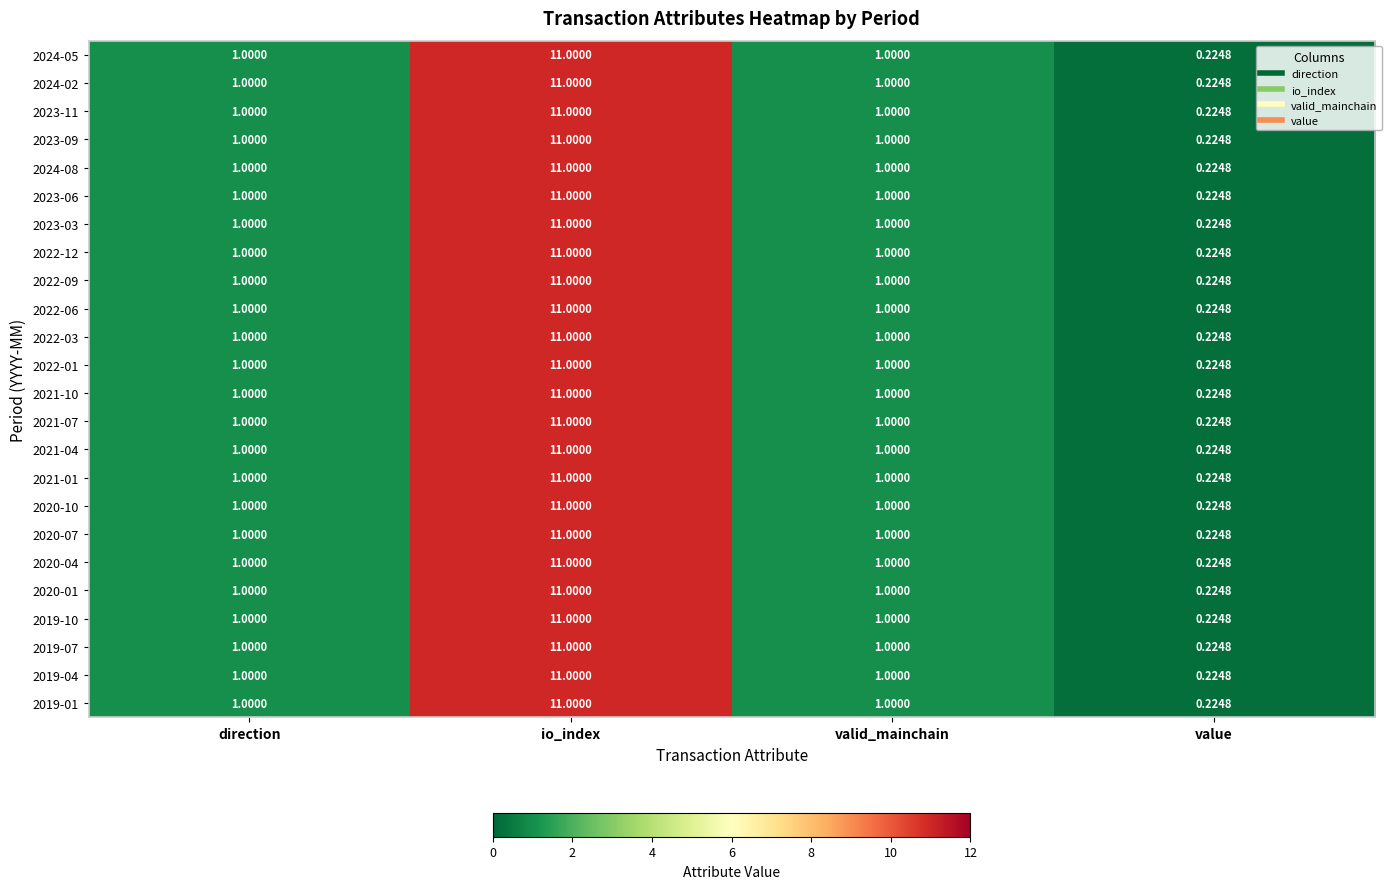

At which category is the sum across all series the highest?

io_index